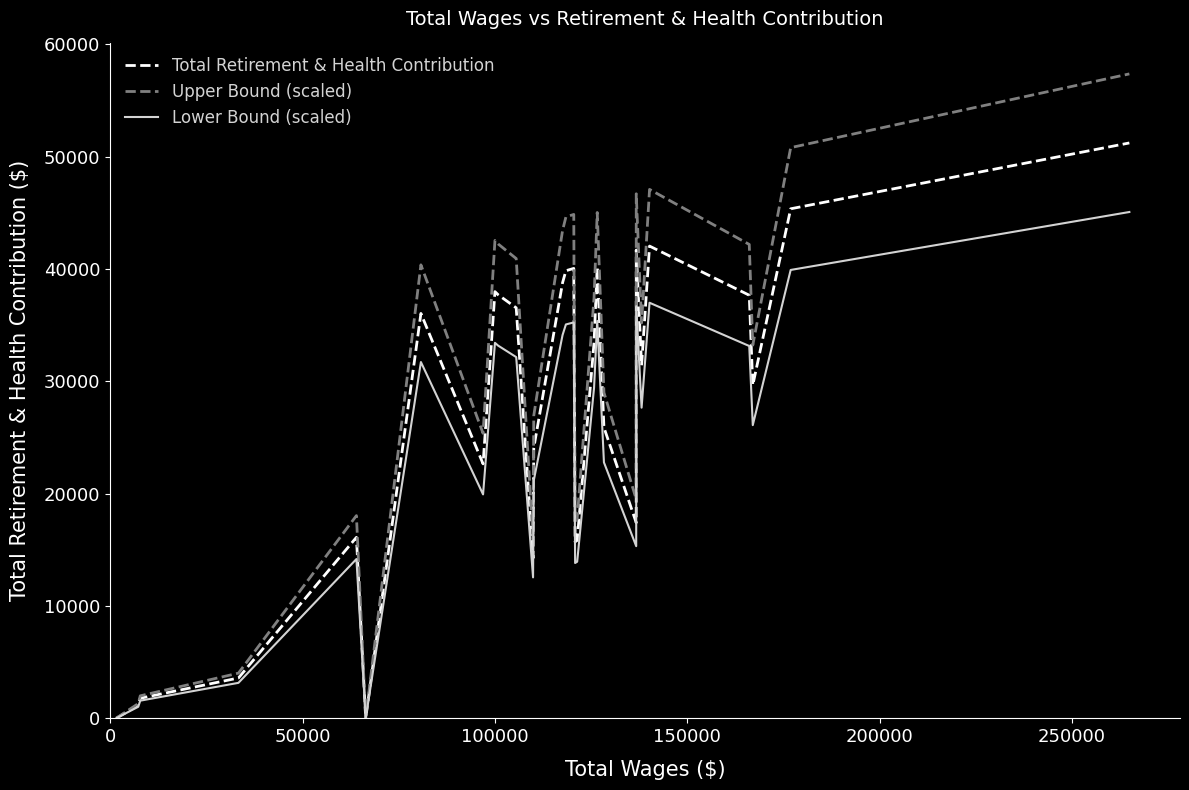

Which series has the largest total across all categories?

Upper Bound (scaled)